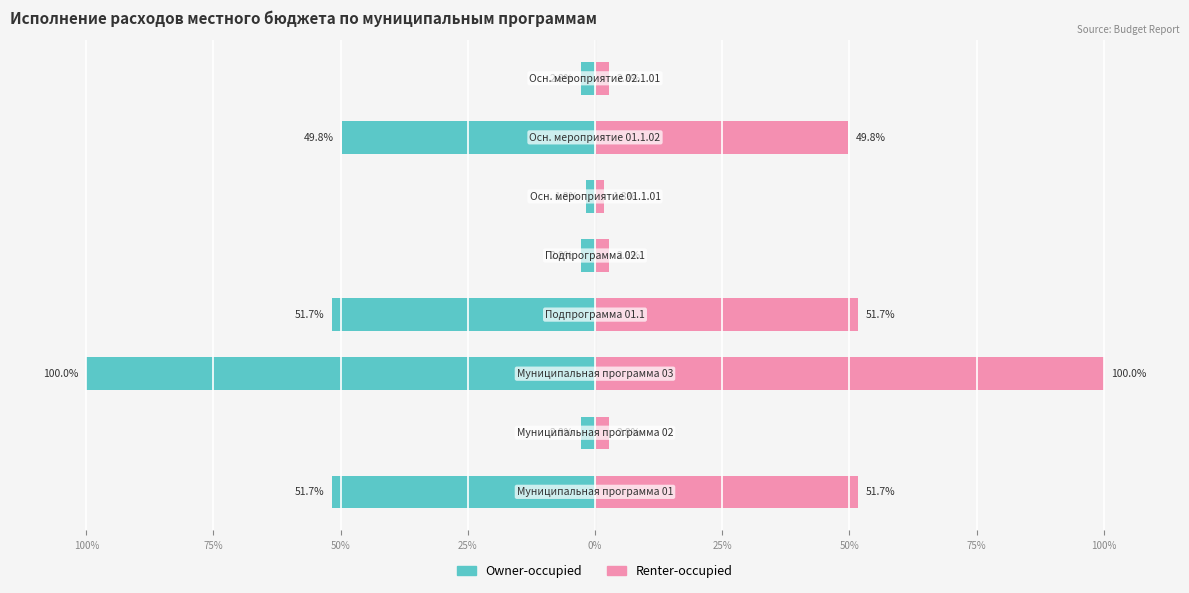

How many data points in Owner-occupied are above -2?

1